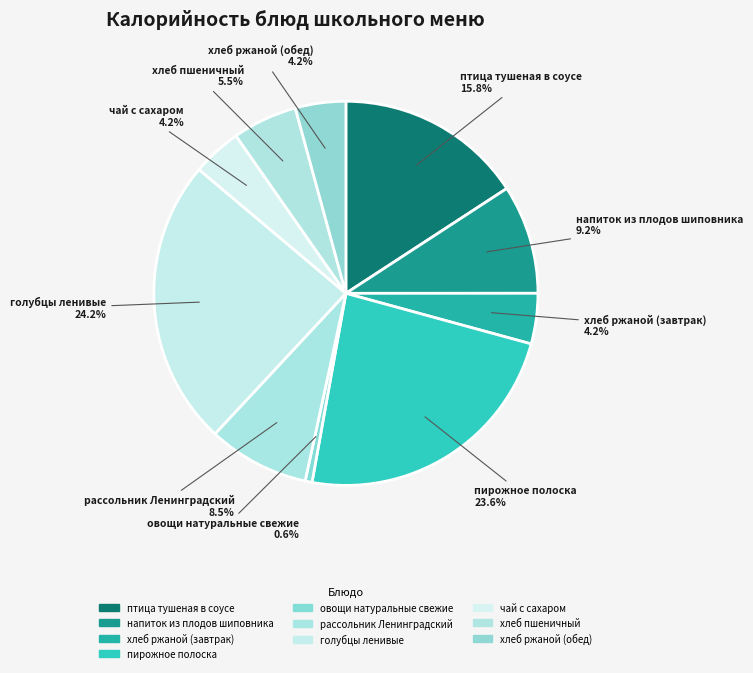

To the nearest percent, what portion does хлеб ржаной (обед) represent?

4%